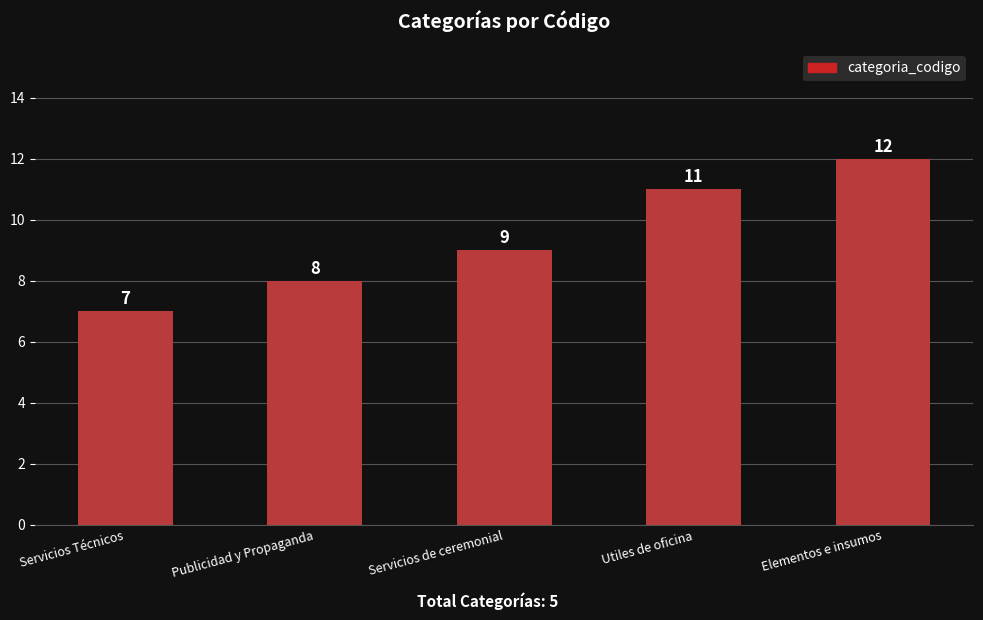

What is the label of the 3rd bar from the right?

Servicios de ceremonial